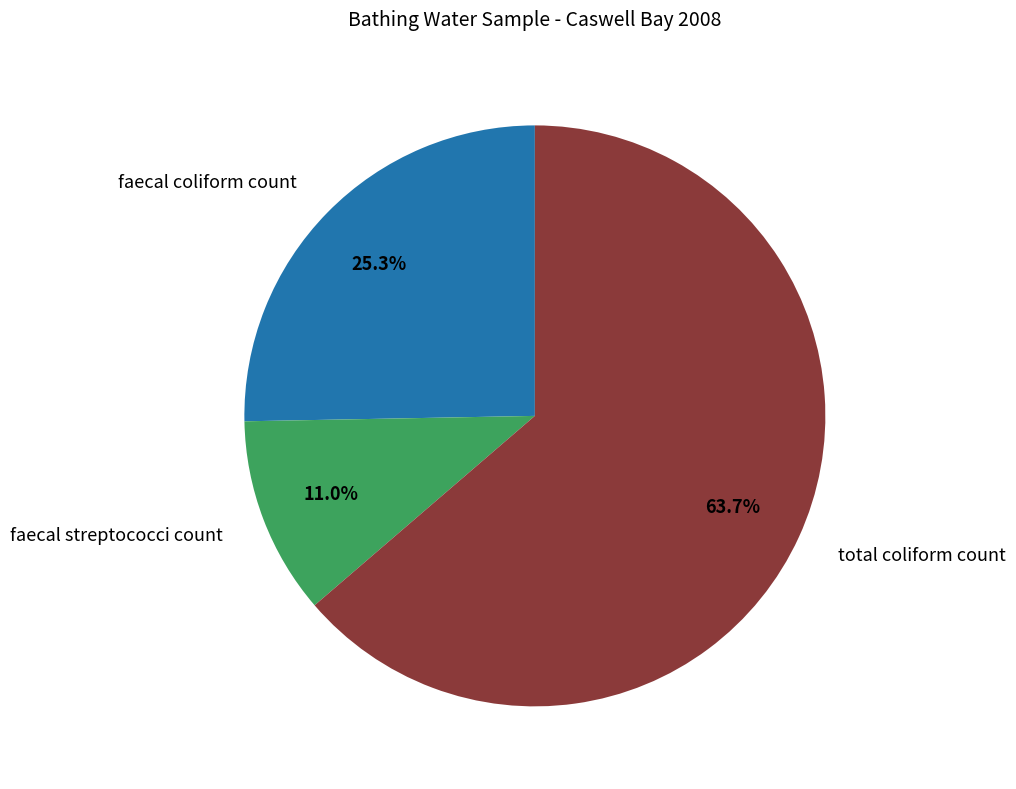

Is there any slice that represents more than half of the pie?

Yes